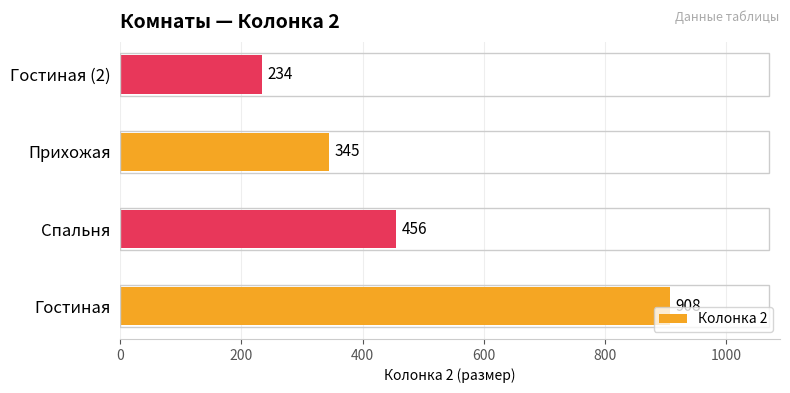

Between Гостиная (2) and Спальня, which is larger?

Спальня